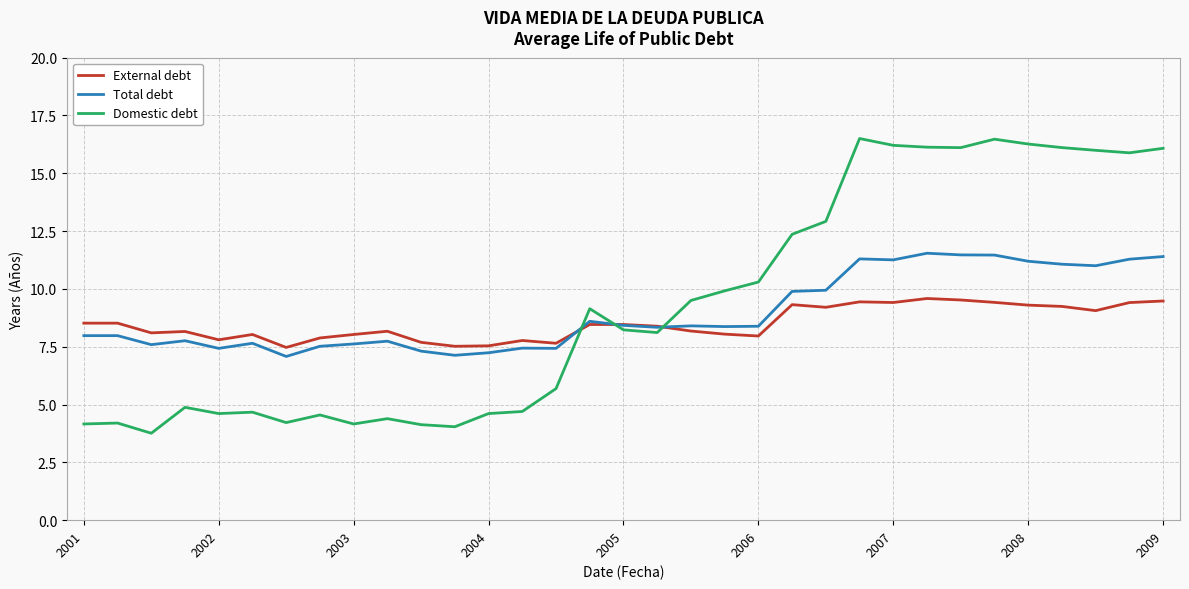

What is the minimum value for Total debt?

7.1